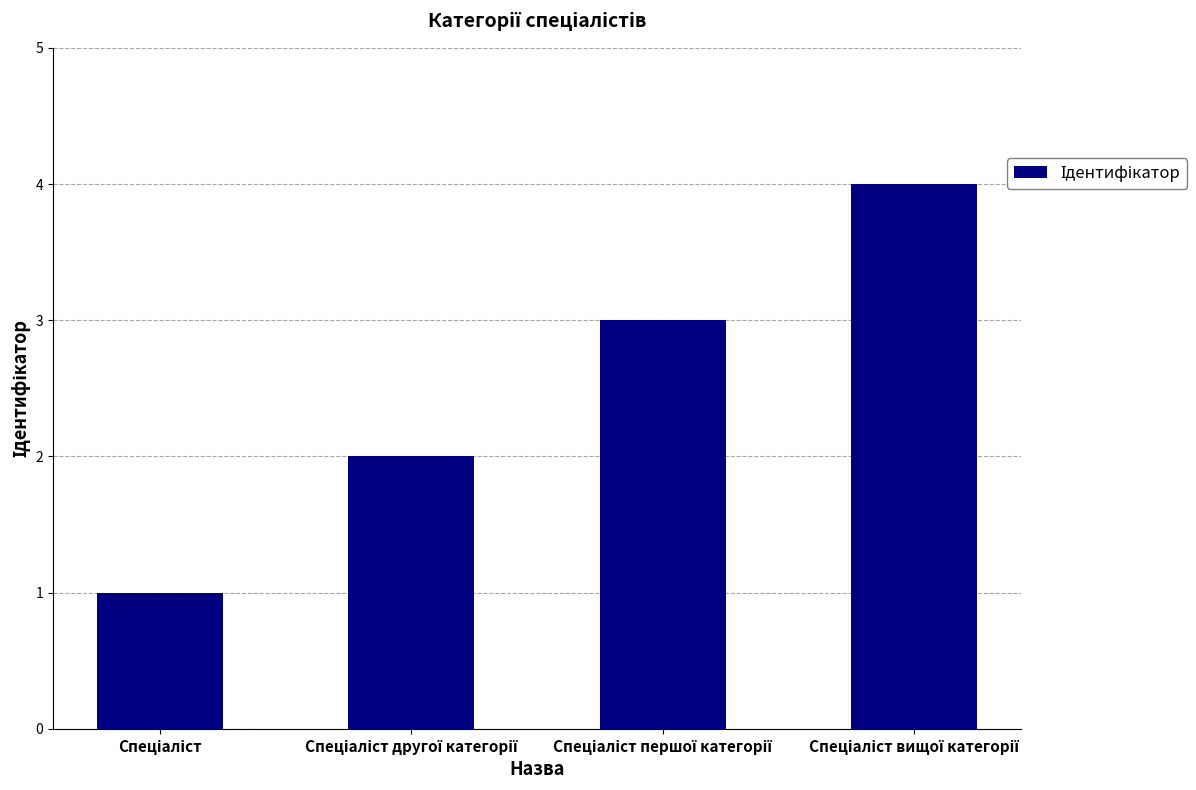

What is the greatest value displayed?

4